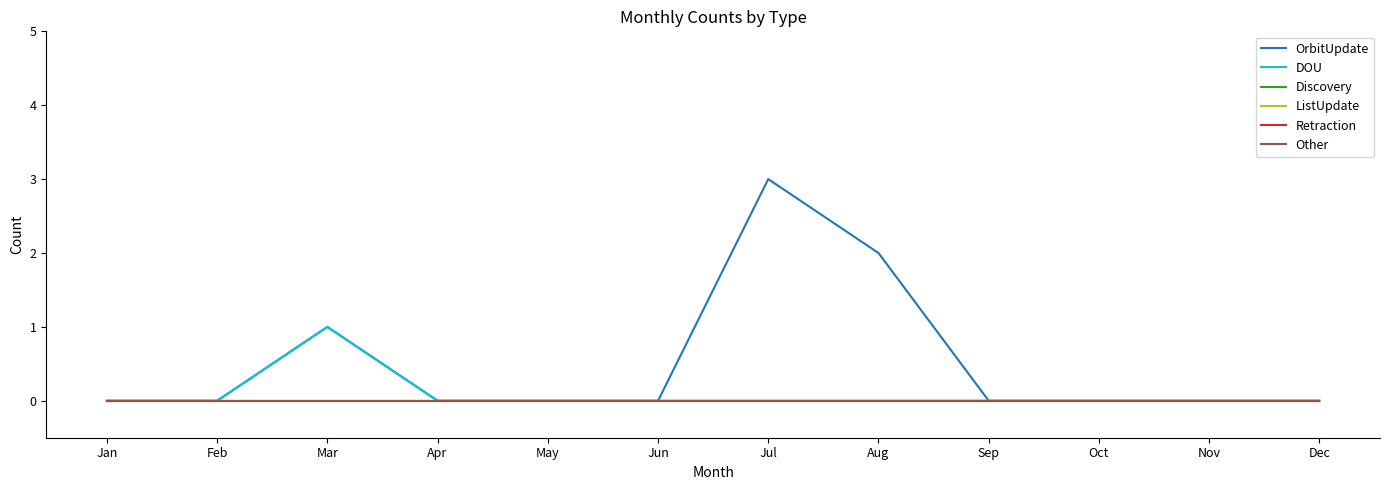

Is this an area chart (filled region under the line)?

No